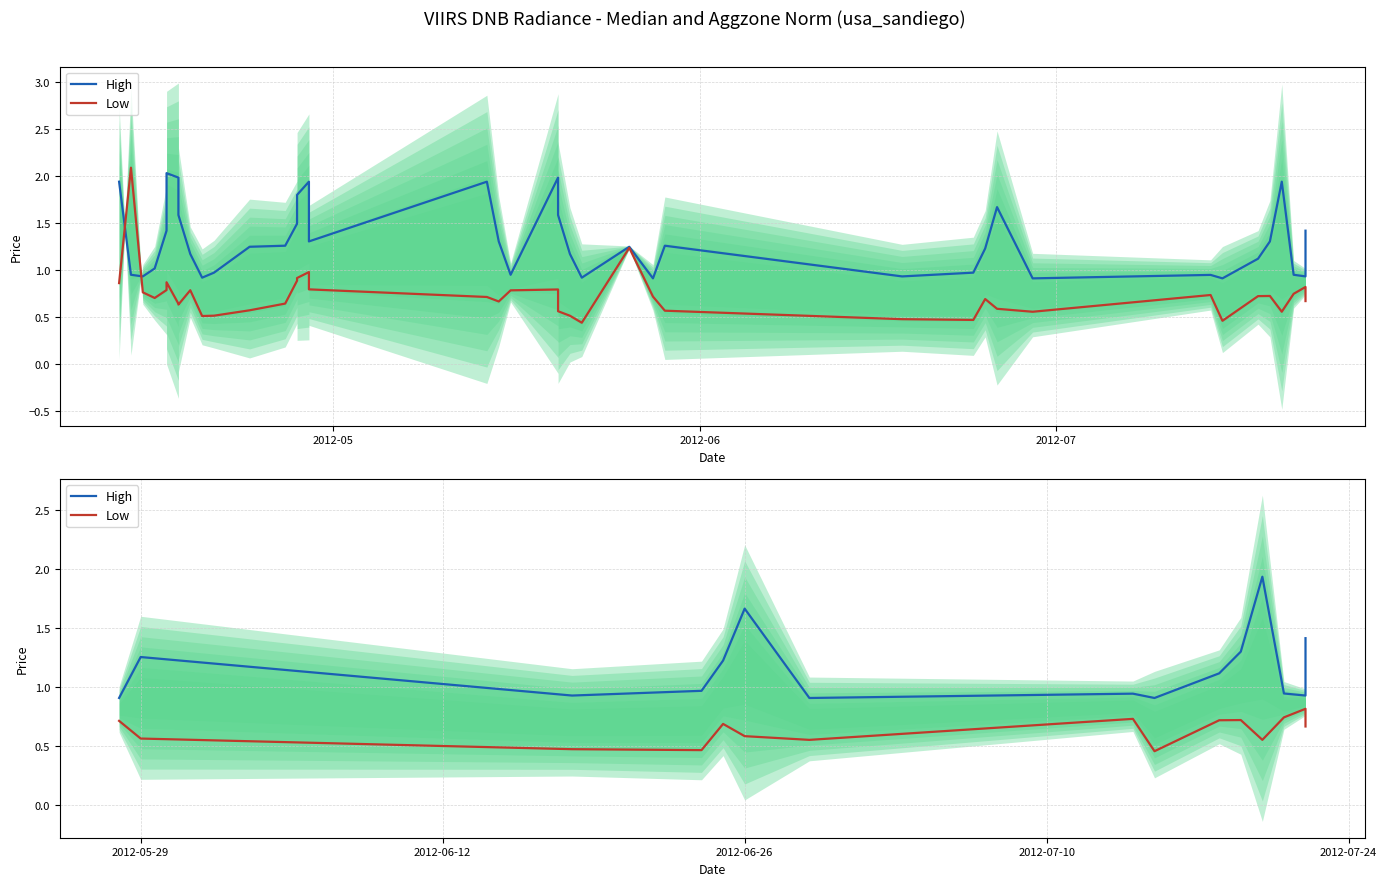

True or false: Low has more than 2 interior local peaks.

True